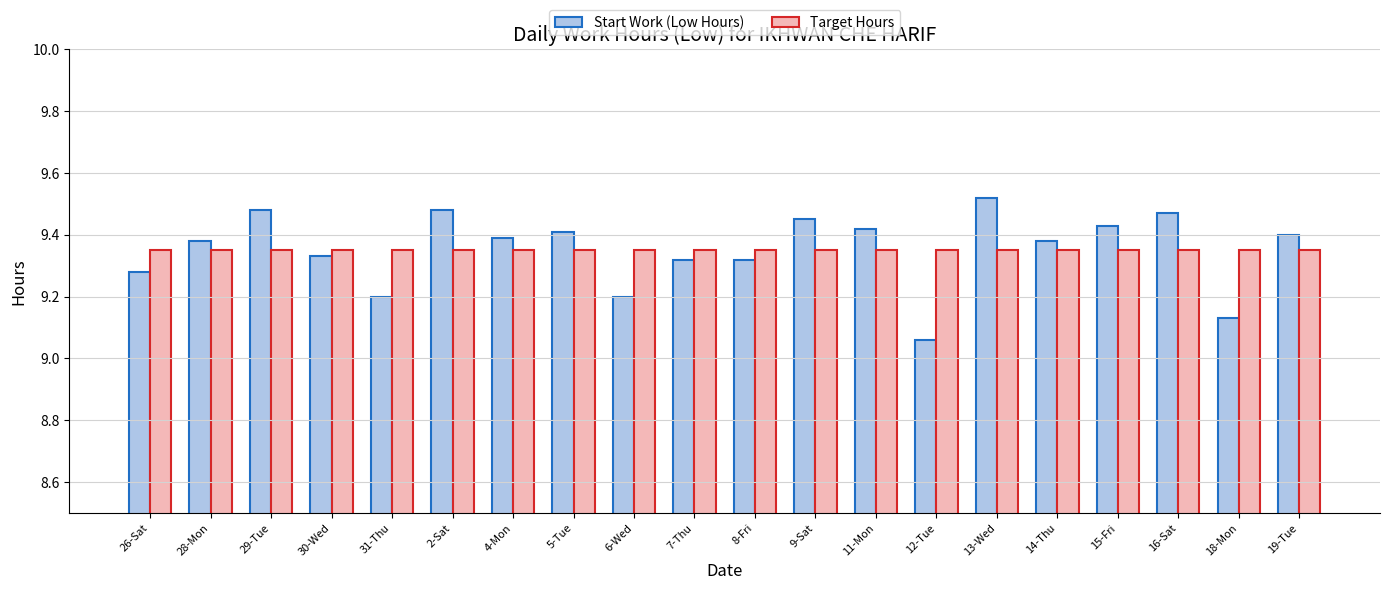

What is the total value across all series at 5-Tue?

18.8